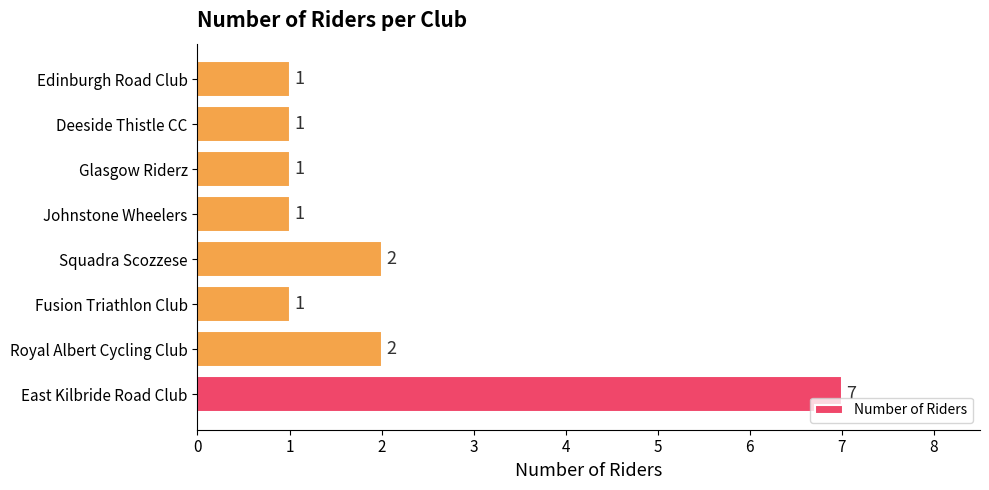

The chart shows a value of 0 at Glasgow Riderz. True or false?

False